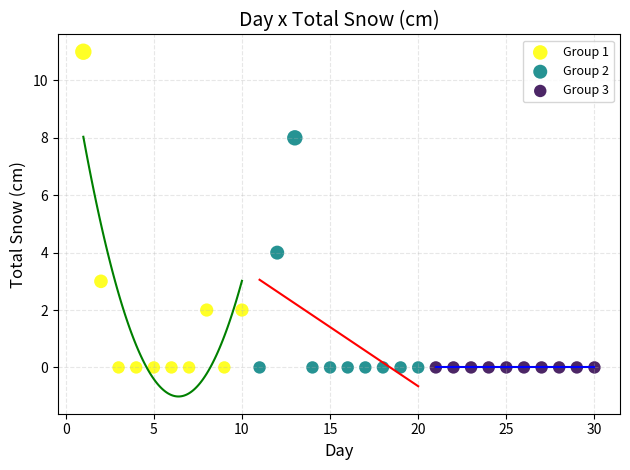

Which series contains the highest Y value?

Group 1